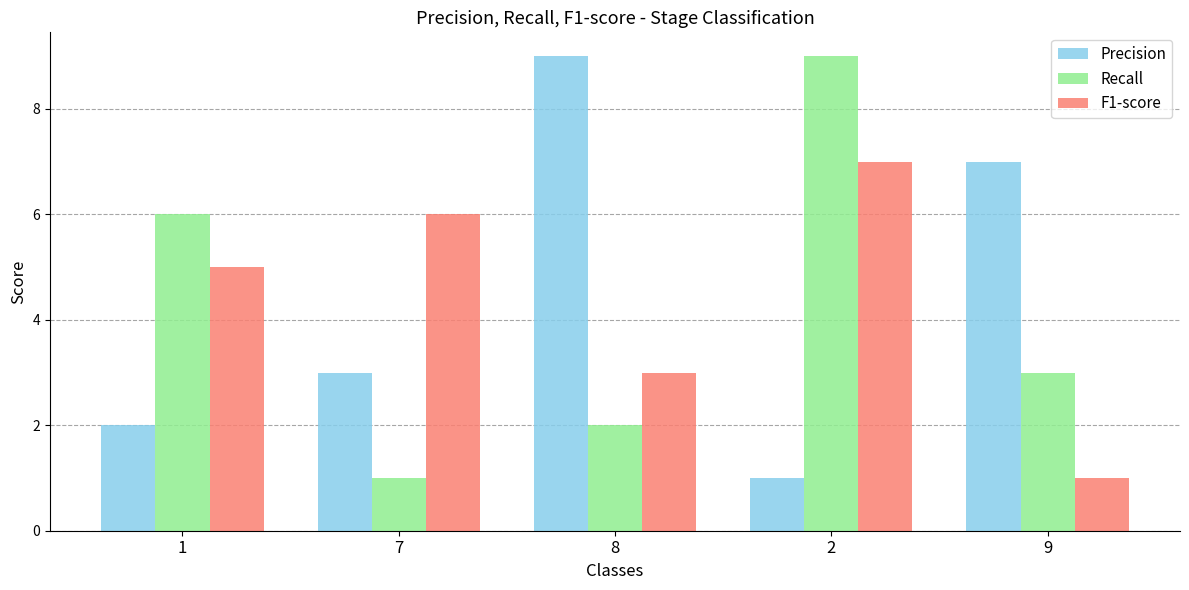

What is the label of the 3rd bar from the left?

8